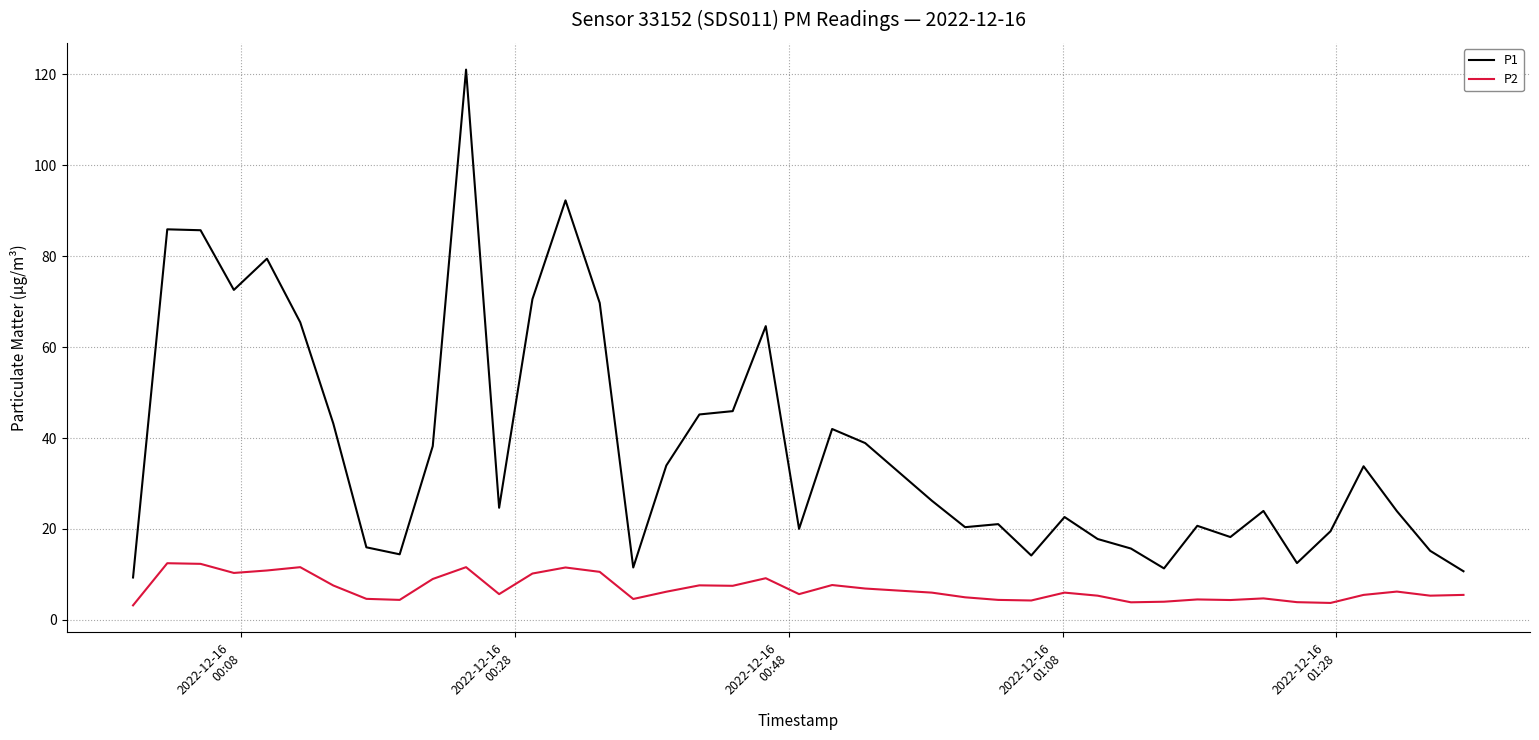

Which series has the largest range (max minus min)?

P1